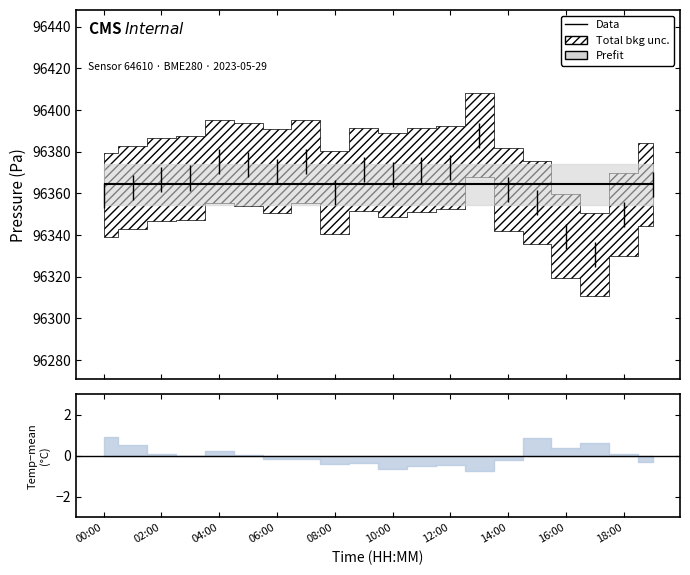

How many interior local valleys does the pressure series have?

4